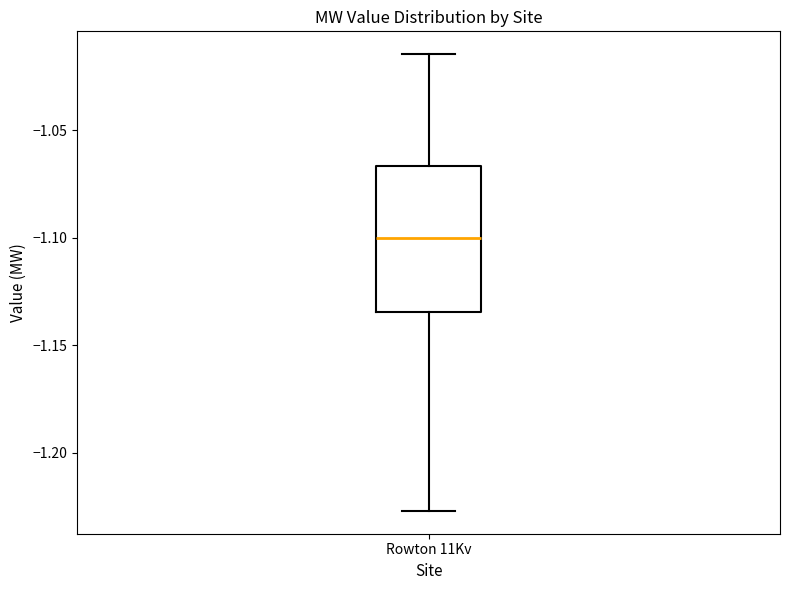

Where does the upper whisker of the box for Rowton 11Kv end on the y-axis? The values are not printed on the chart, so give them approximately, as read against the axis.

-1.015